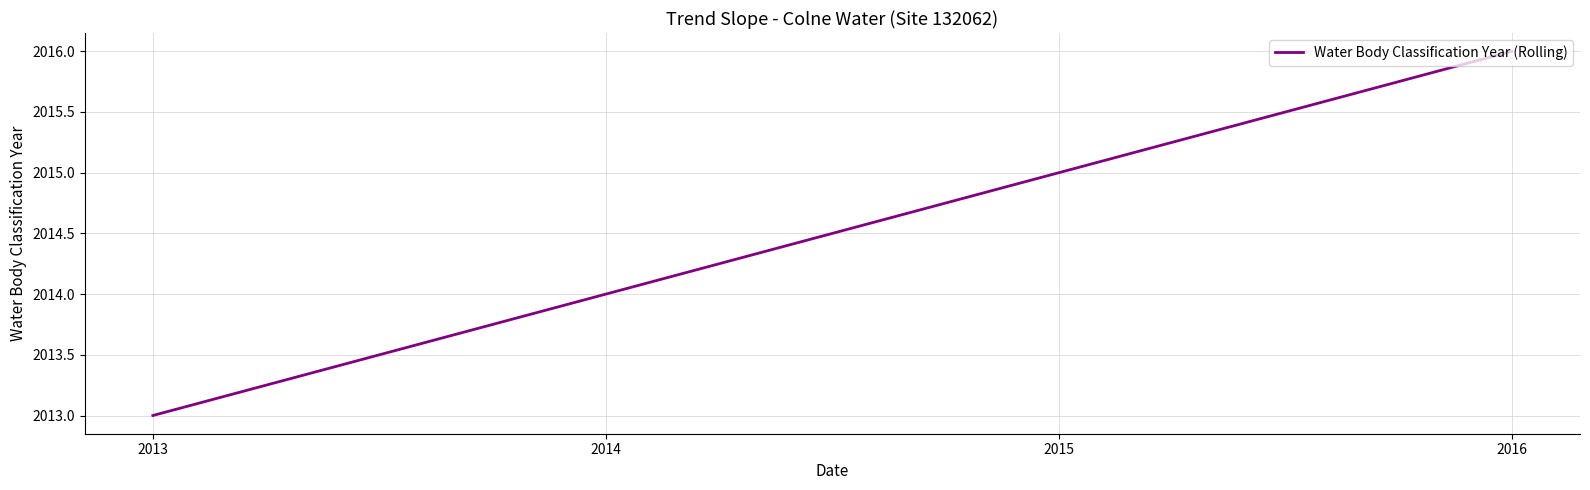

The value at 2014 is 2697. True or false?

False